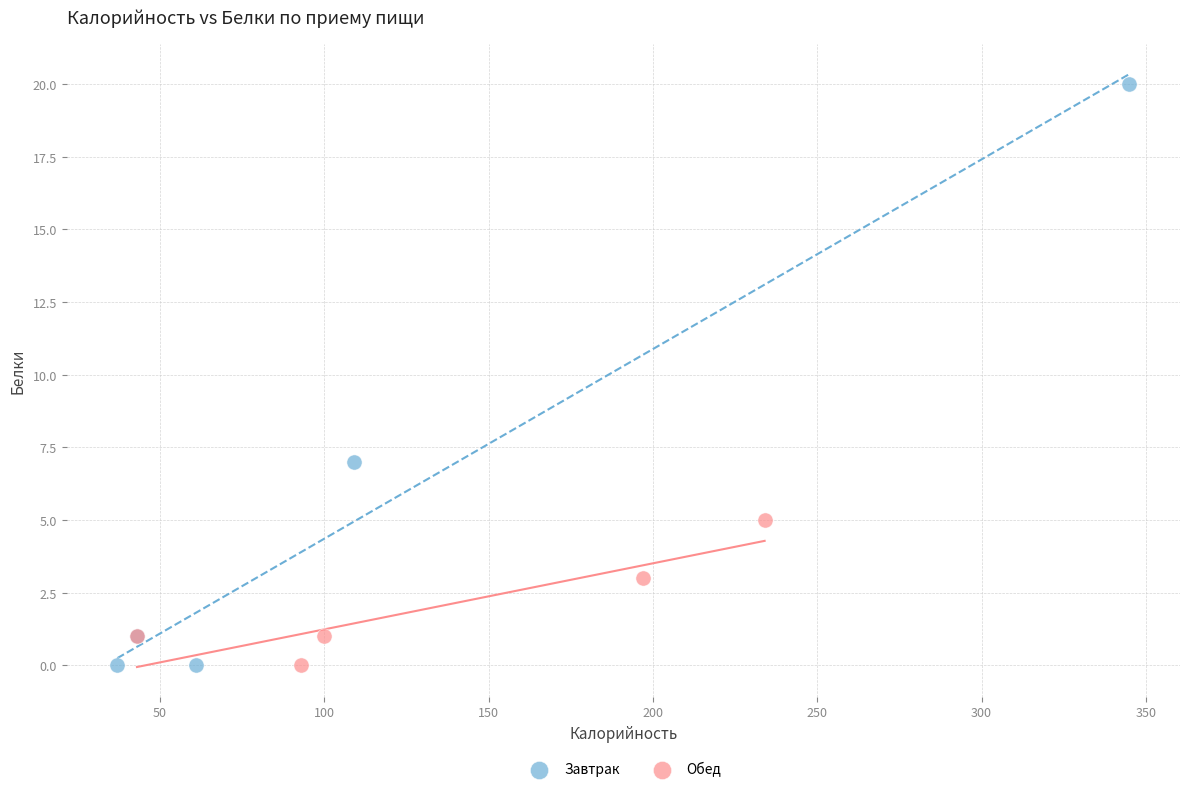

Which series contains the highest Y value?

Завтрак